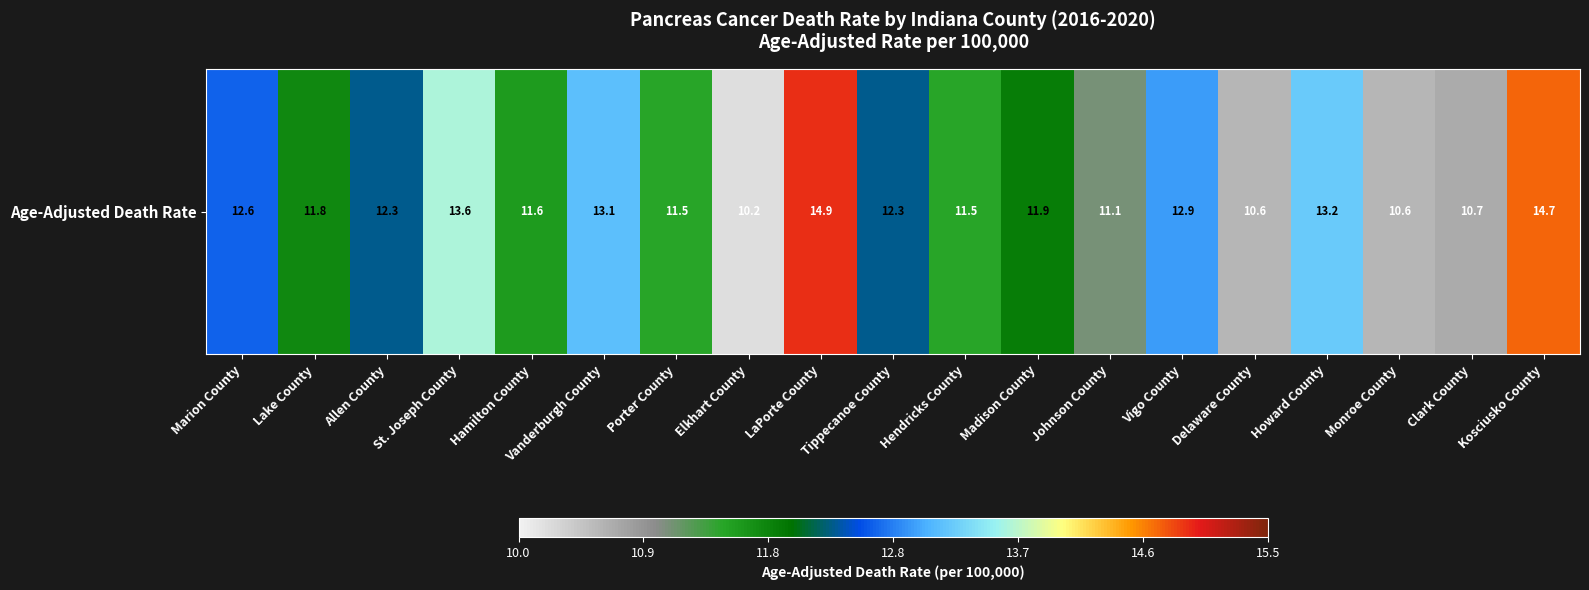

Reading left to right, transcribe all the data shown in this chart.

Marion County=12.6	Lake County=11.8	Allen County=12.3	St. Joseph County=13.6	Hamilton County=11.6	Vanderburgh County=13.1	Porter County=11.5	Elkhart County=10.2	LaPorte County=14.9	Tippecanoe County=12.3	Hendricks County=11.5	Madison County=11.9	Johnson County=11.1	Vigo County=12.9	Delaware County=10.6	Howard County=13.2	Monroe County=10.6	Clark County=10.7	Kosciusko County=14.7